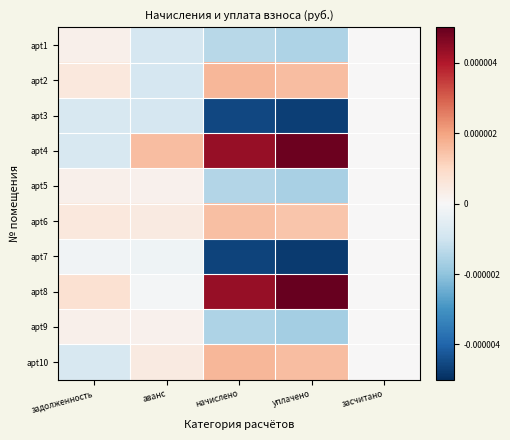

At how many categories does at least one series exceed 0?

4